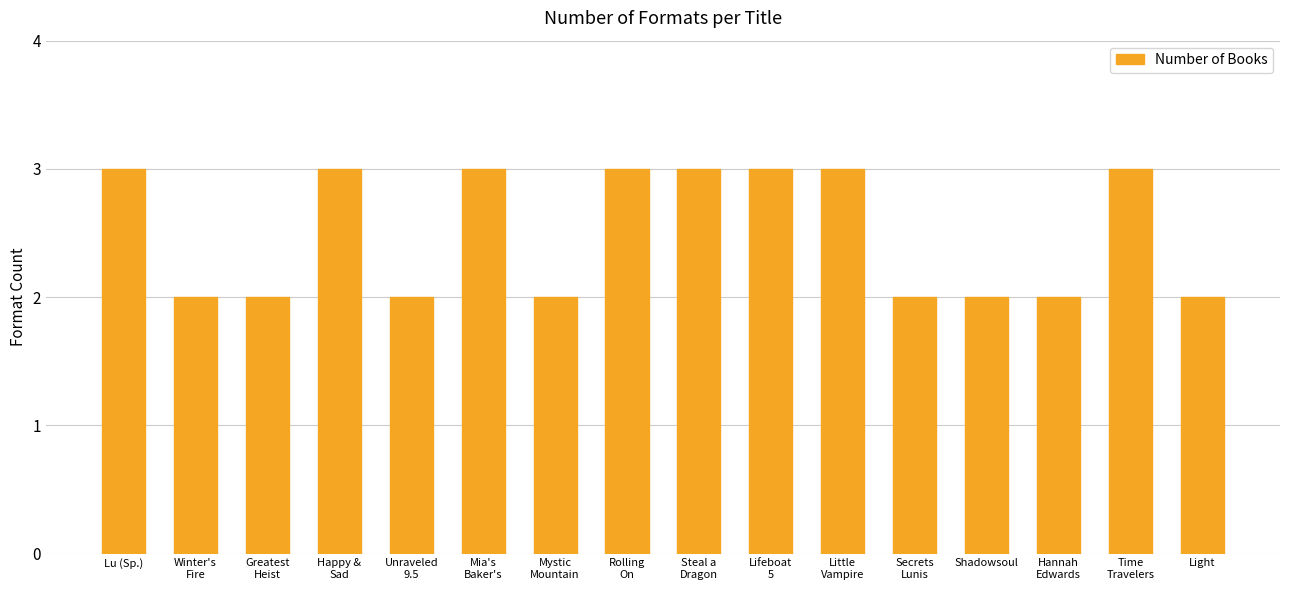

What position from the left is Shadowsoul?

13